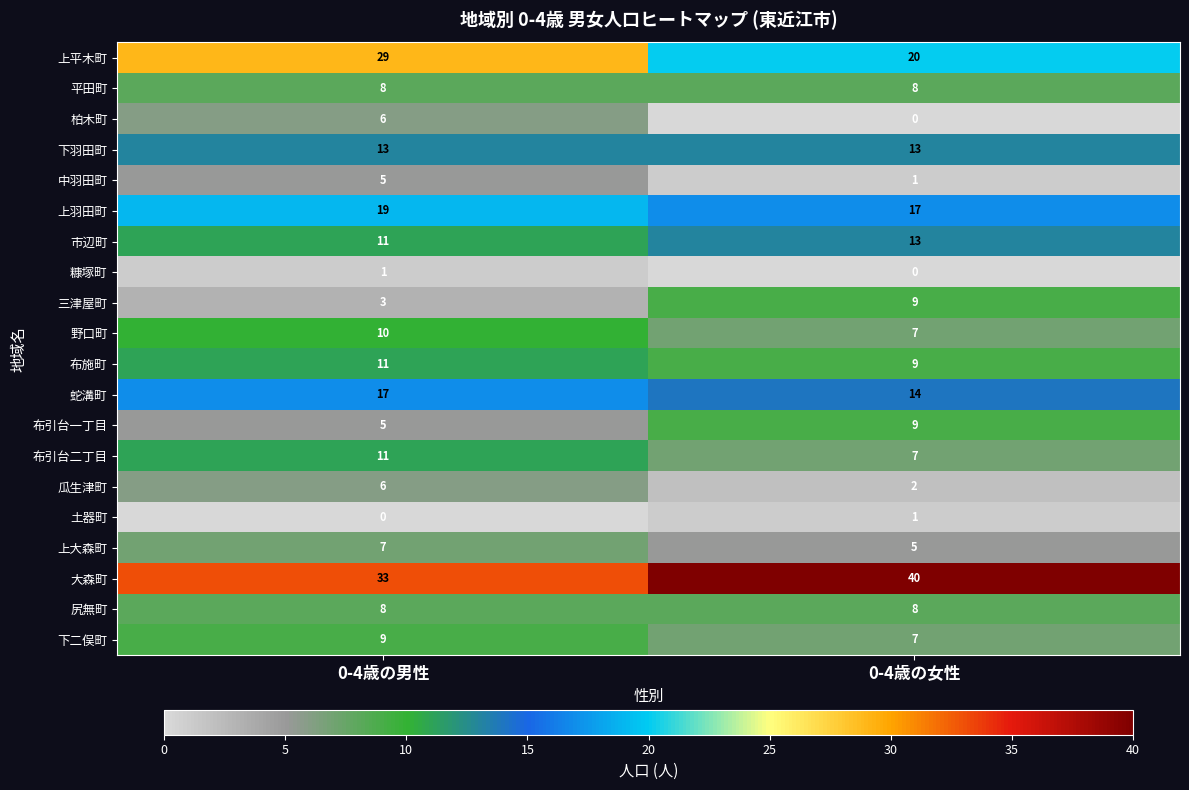

At which category is the sum across all series the highest?

0-4歳の男性